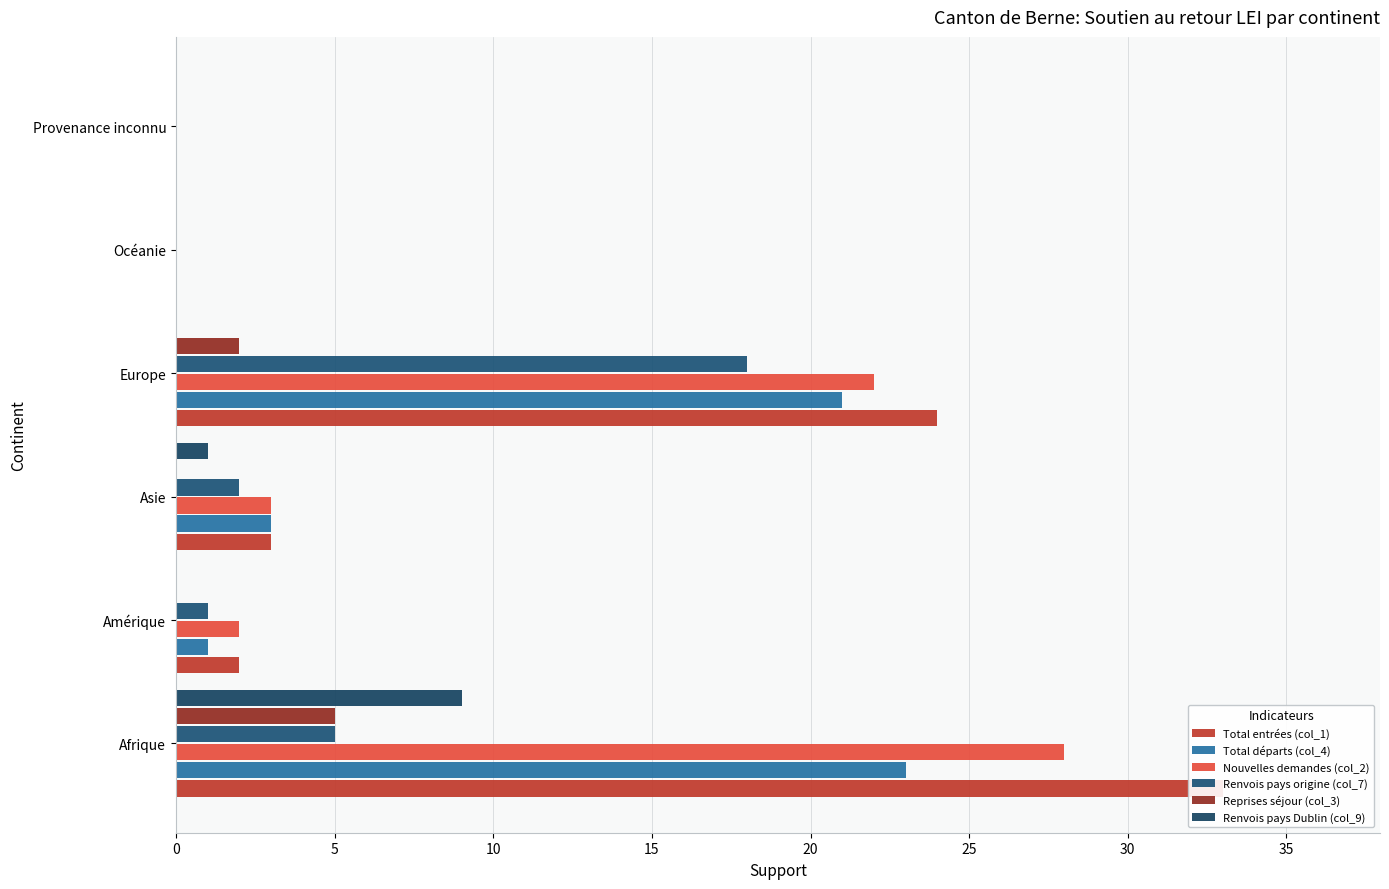

How many bars are there in each group?

6